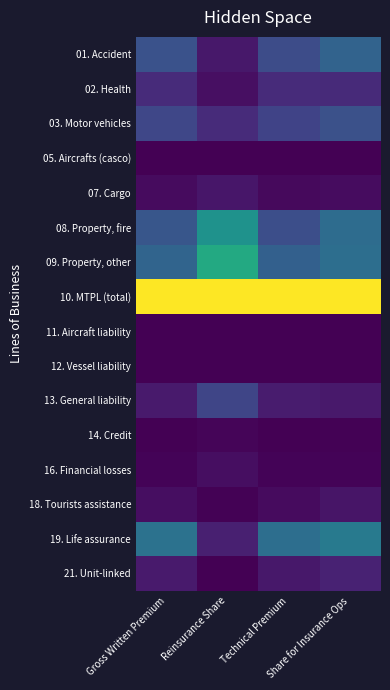

What is the difference between the highest and lowest values at Reinsurance Share?

1.0